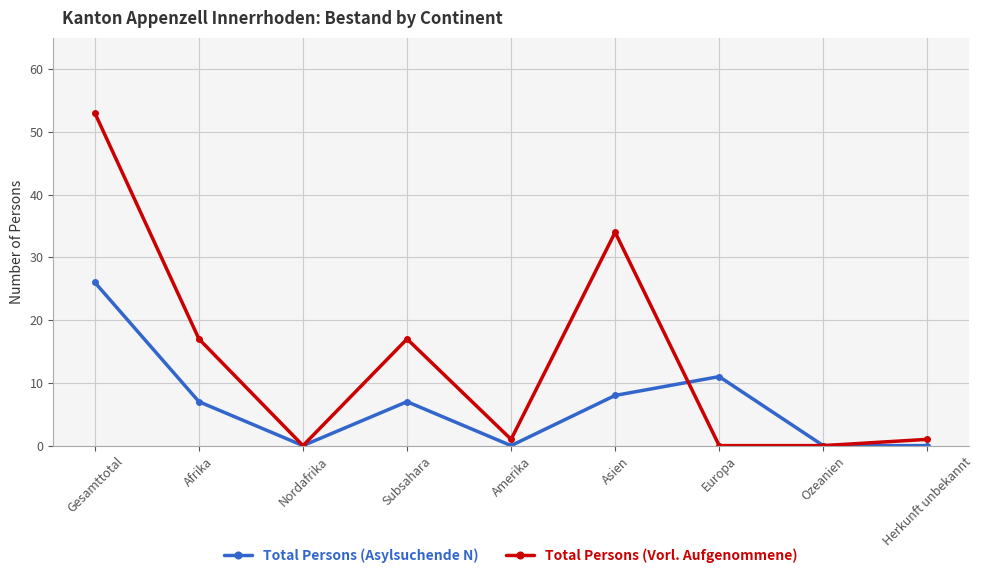

Rank the series by their average value, from lowest to highest.

Total Persons (Asylsuchende N), Total Persons (Vorl. Aufgenommene)